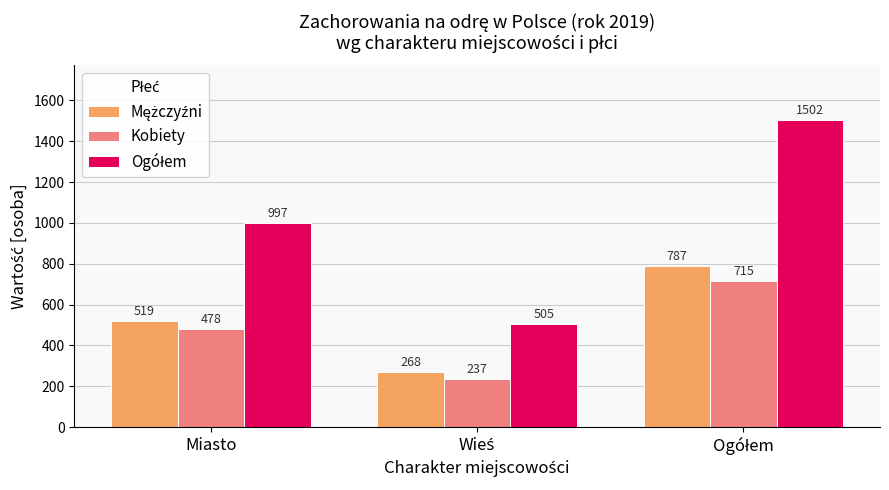

Where is Kobiety nearest to the value 476?

Miasto